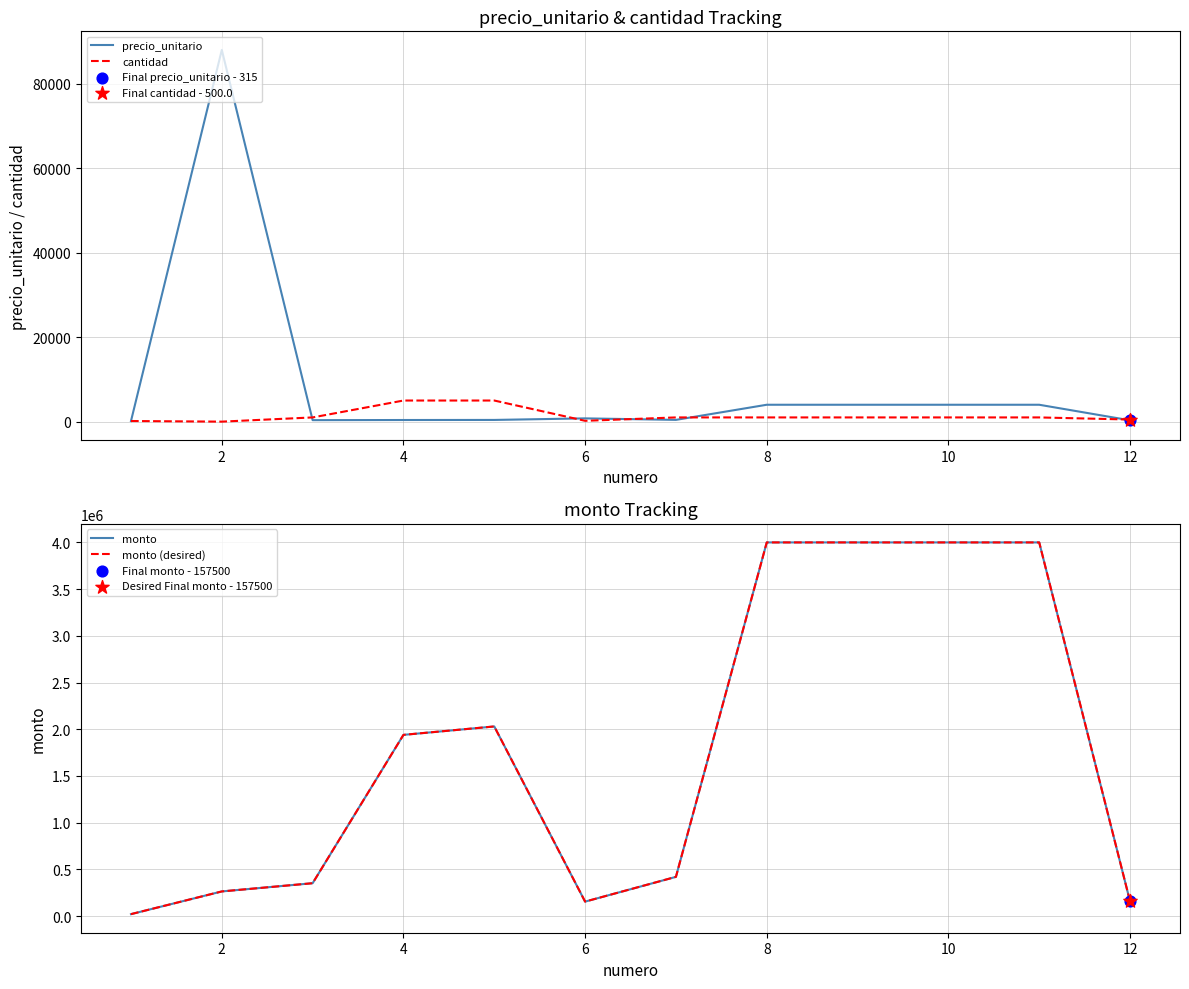

Which series contains the highest Y value?

monto